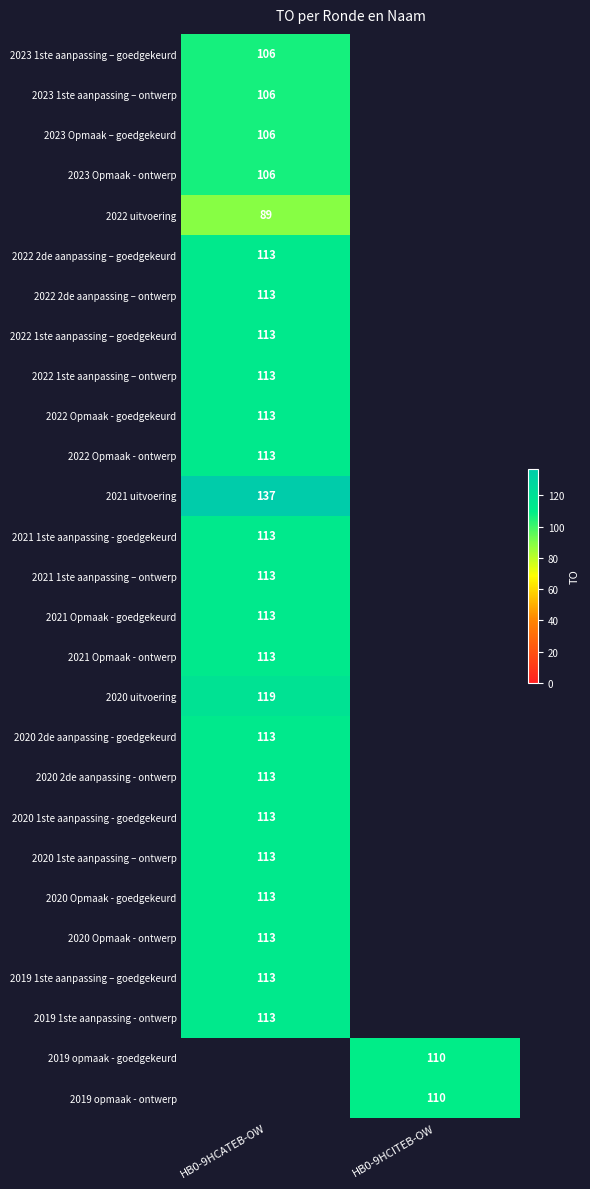

How many series are shown in this chart?

27